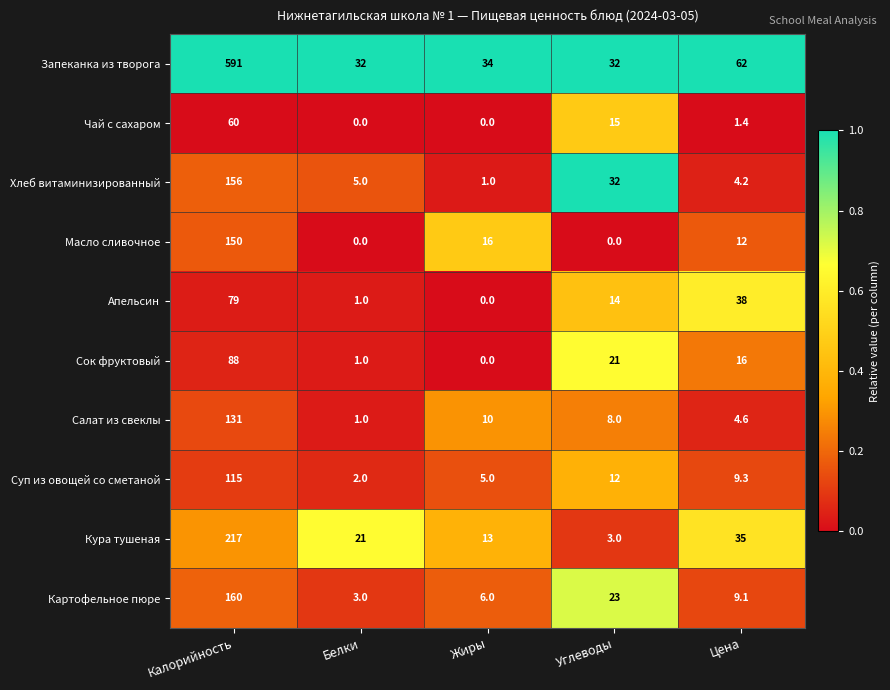

What is the average value of the Запеканка из творога series?

150.2